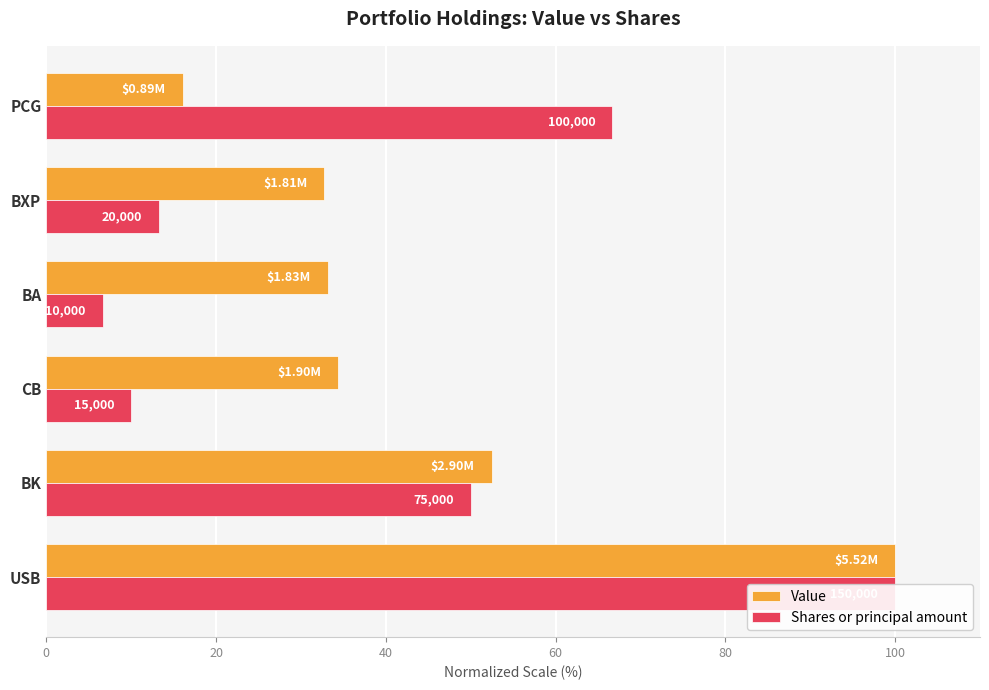

The Value series shows 7.4 at CB. True or false?

False